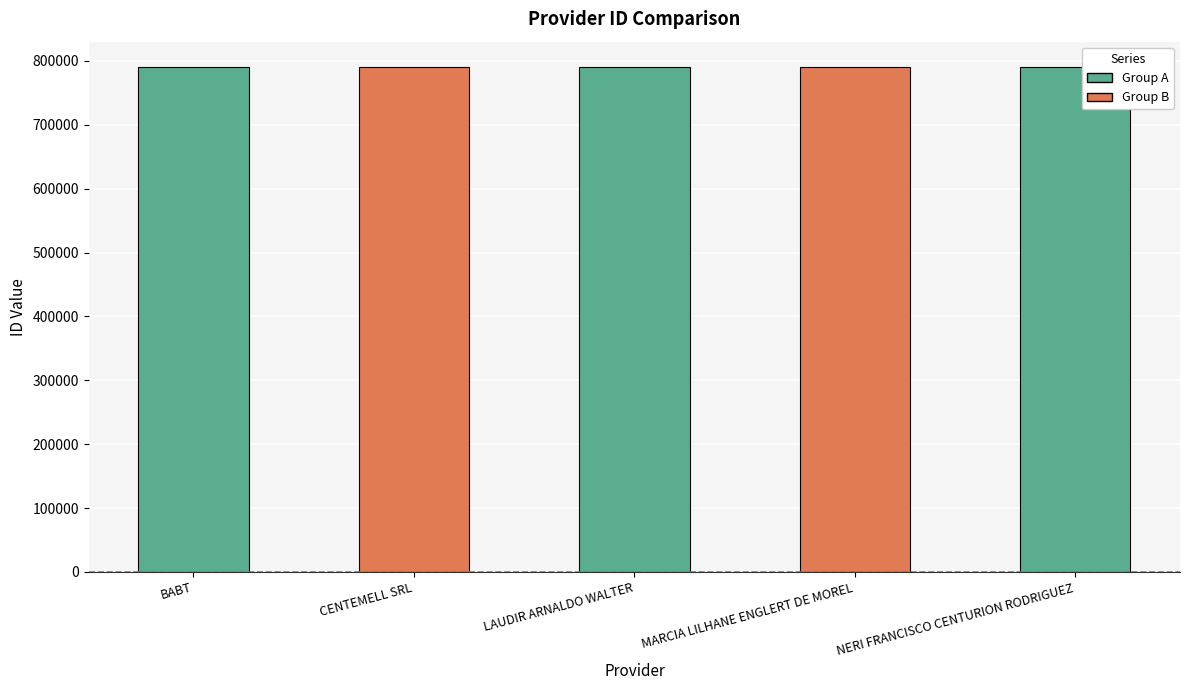

What is the average value?

790568